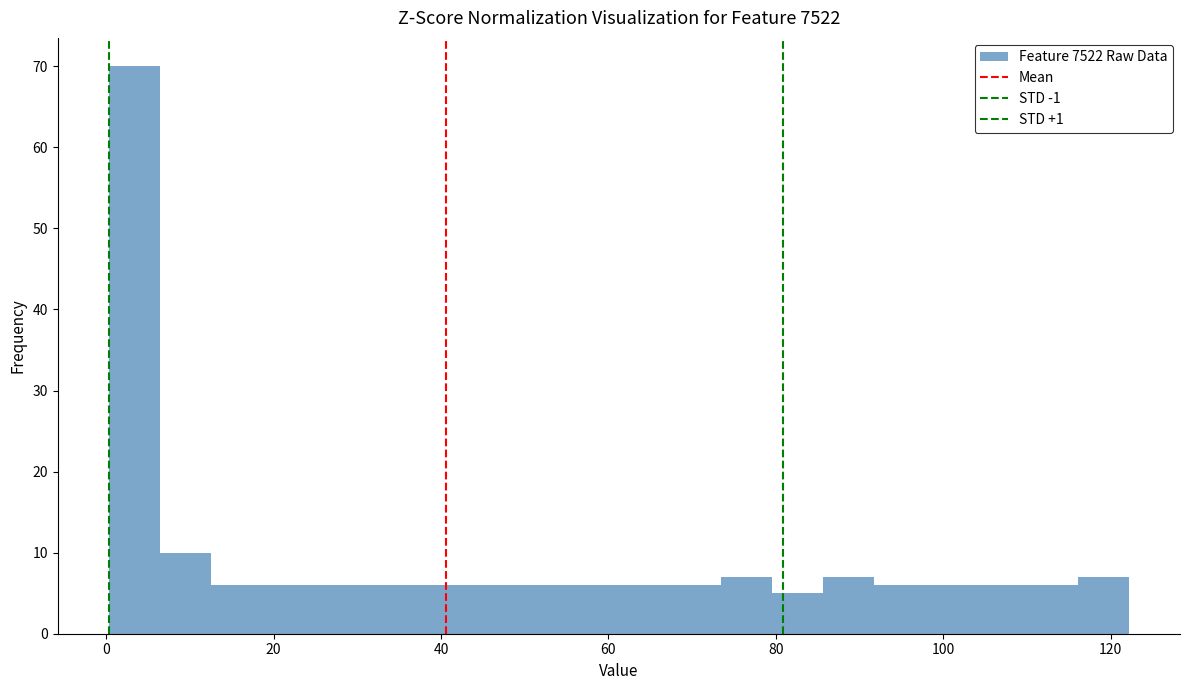

Read against the x-axis, roughly where is the centre of the tallest bar?

4